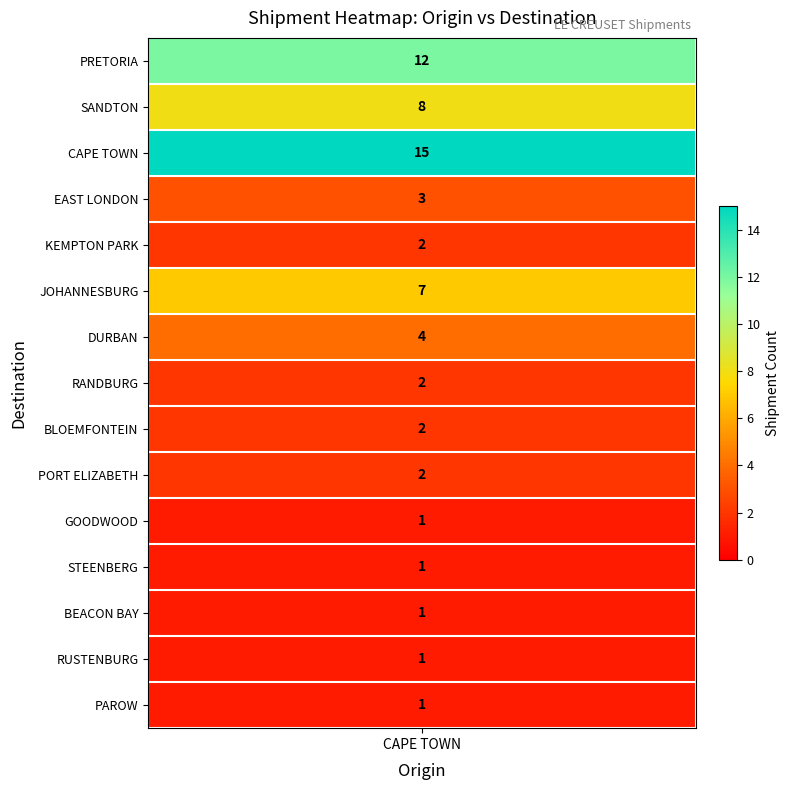

Approximately how many times larger is the value at PAROW compared to JOHANNESBURG?

0.1